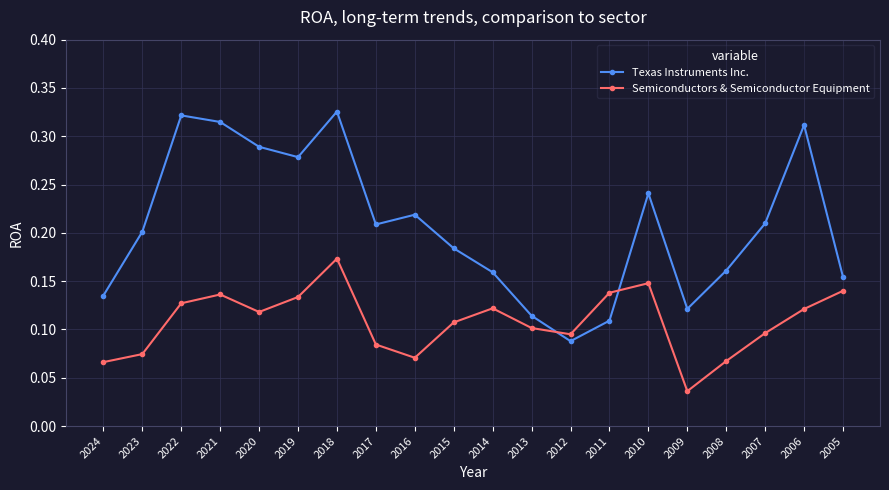

What is the sum of the Texas Instruments Inc. values at 2005 and 2019?

0.4